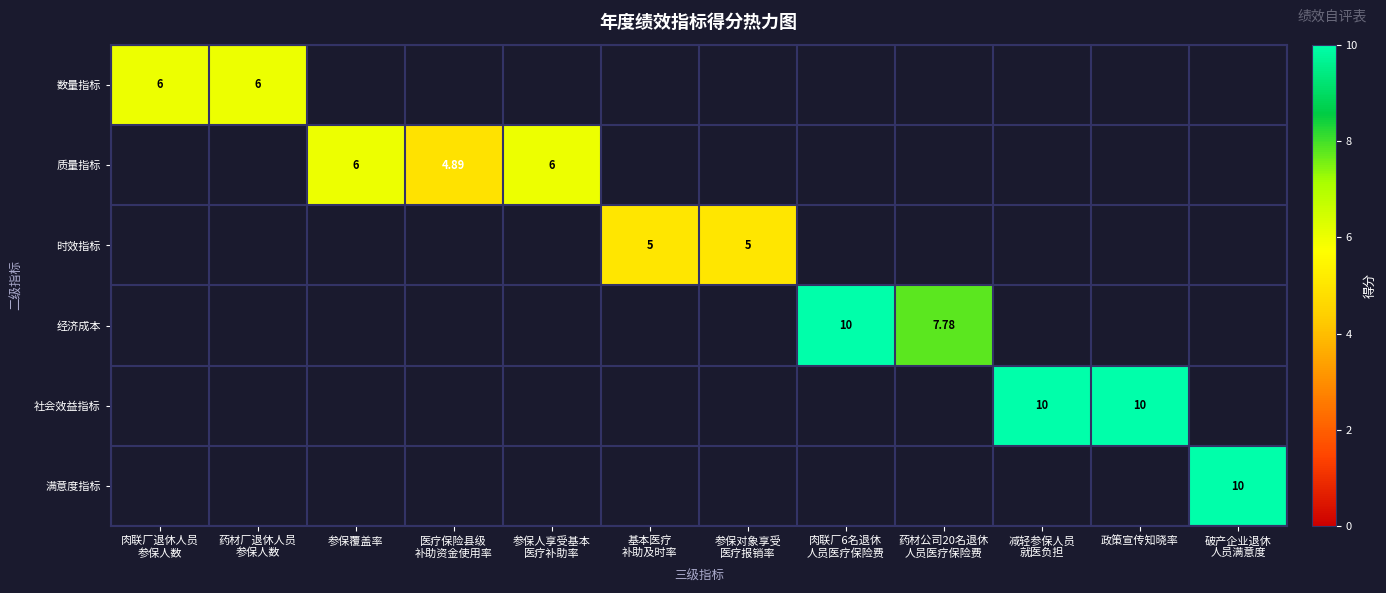

Rank the series at 肉联厂退休人员 参保人数 from highest to lowest value.

数量指标, 质量指标, 时效指标, 经济成本, 社会效益指标, 满意度指标